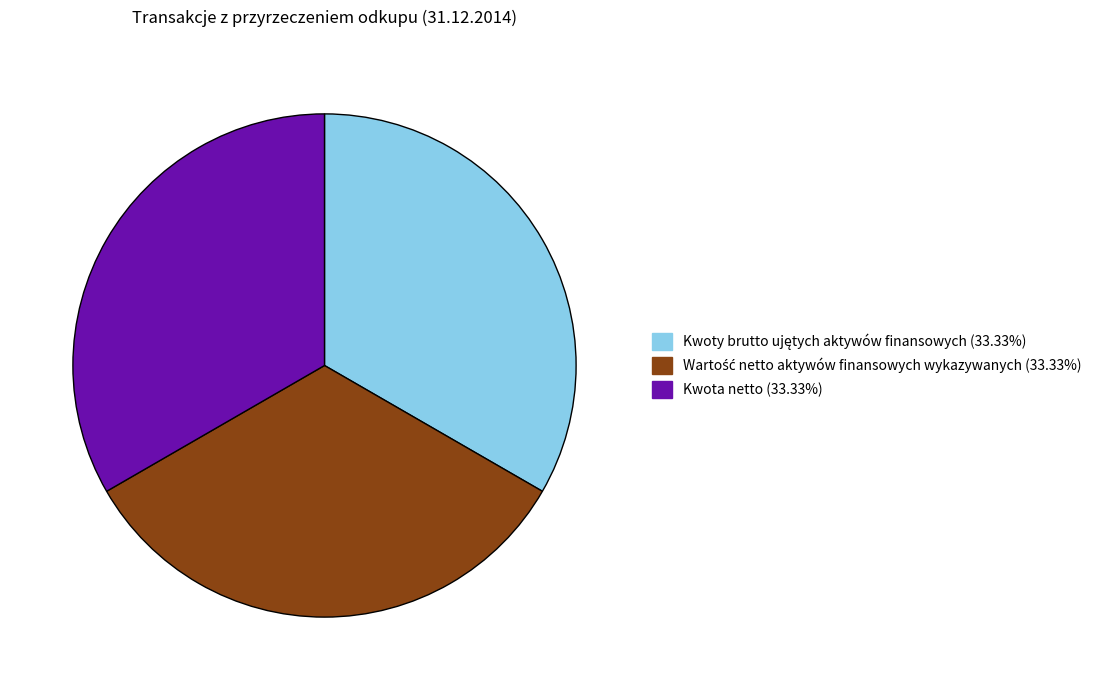

Count the number of slices in the pie.

3